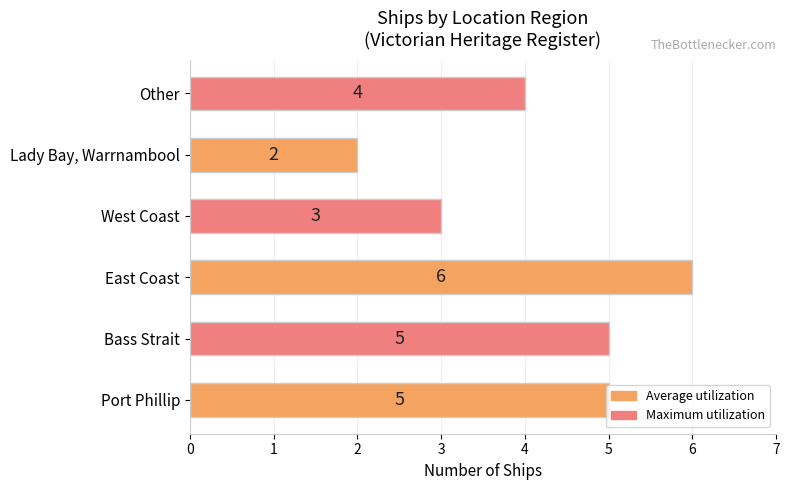

Approximately how many times larger is the value at West Coast compared to East Coast?

0.5